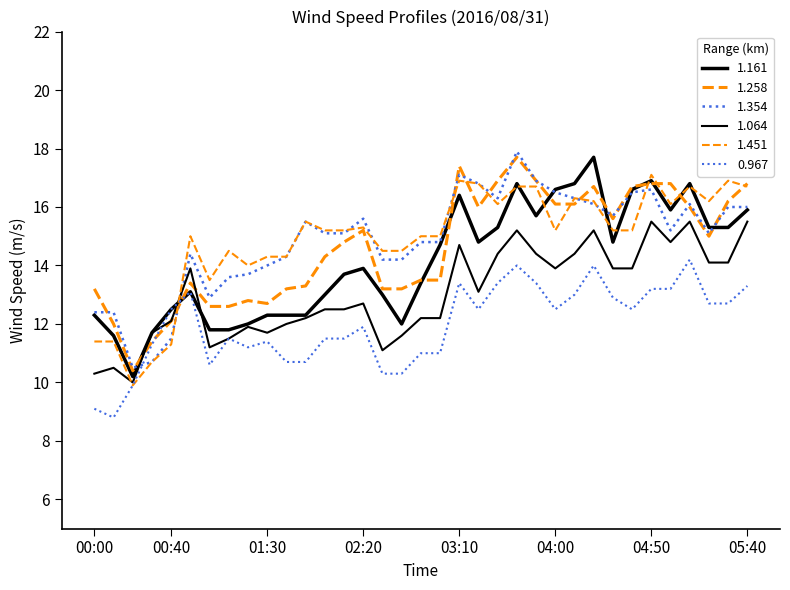

At which label is 1.354 closest to 14?

01:30